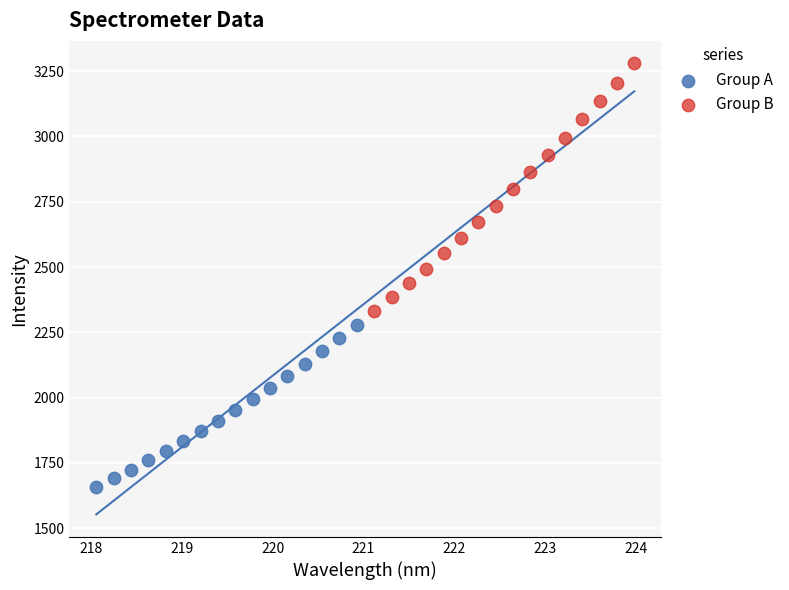

Which series contains the lowest Y value?

Group A